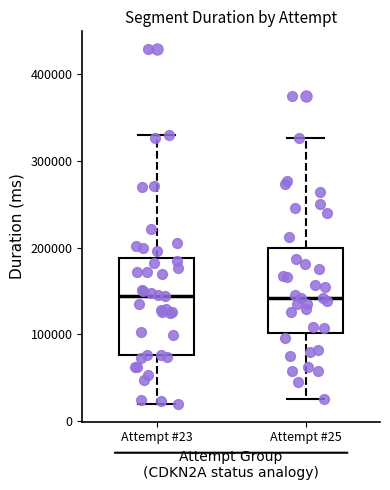

Where is the lower edge of the box for Attempt #23 on the y-axis? The values are not printed on the chart, so give them approximately, as read against the axis.

80000